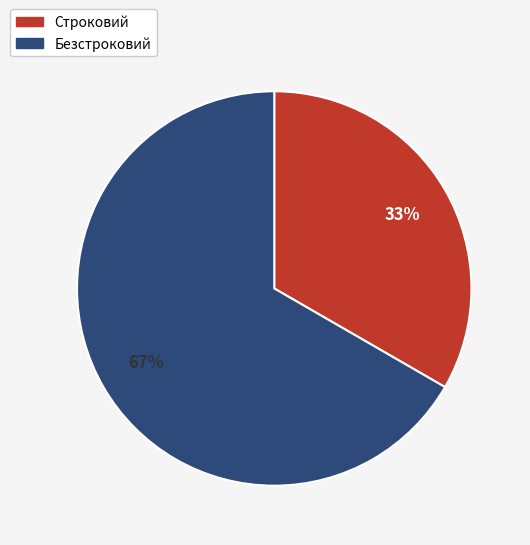

Approximately how many times larger is the value at Безстроковий compared to Строковий?

2.0